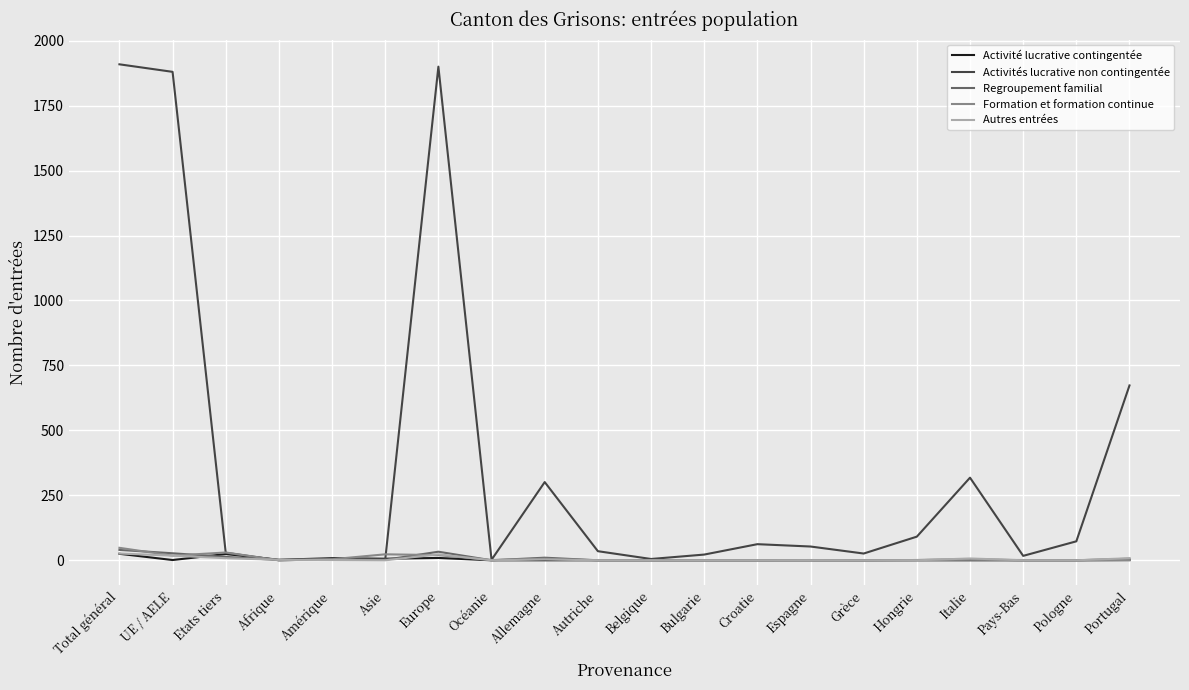

Which series has the largest total across all categories?

Activités lucrative non contingentée